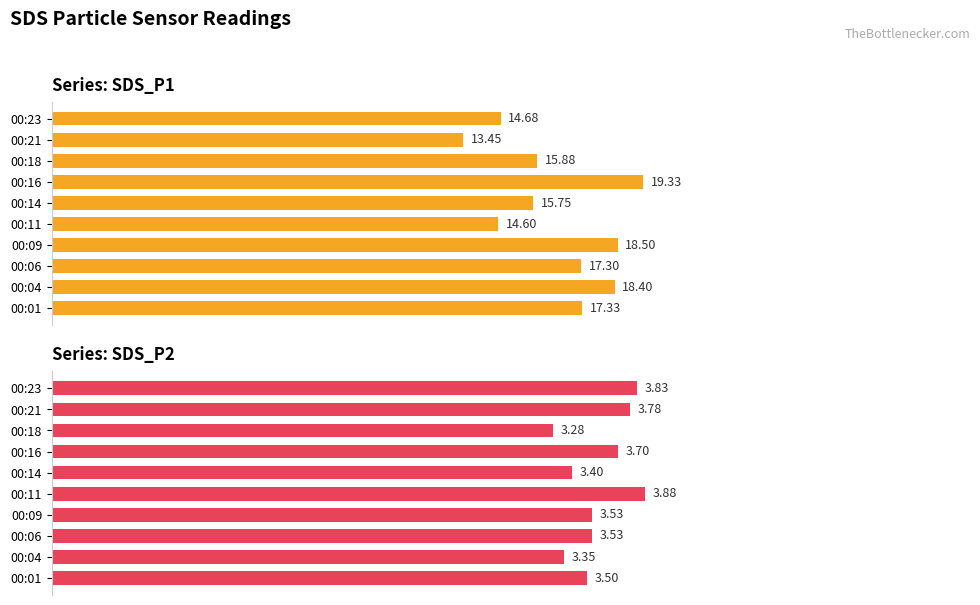

Is the value of SDS_P1 at 00:06 greater than the value of SDS_P2 at 00:18?

Yes